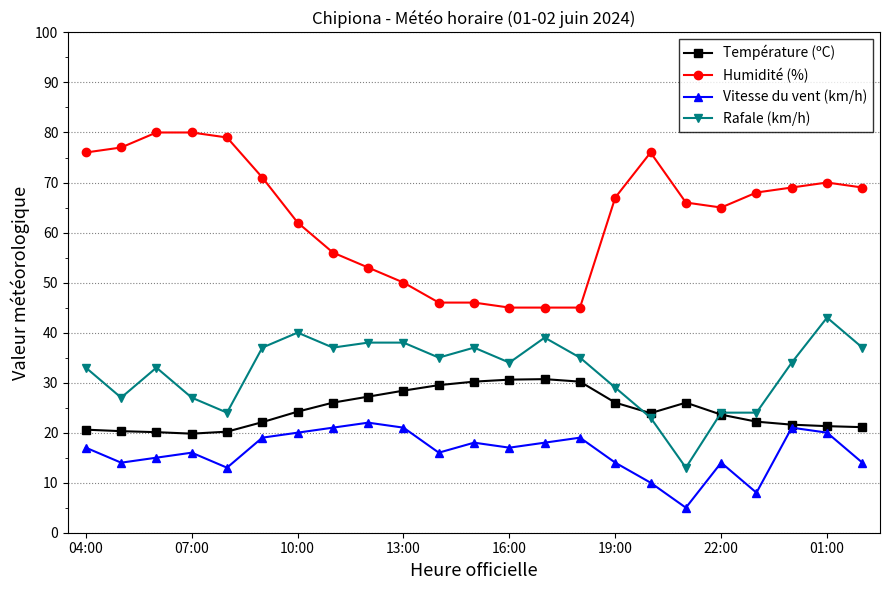

List the series in order of their overall mean, highest first.

Humidité (%), Rafale (km/h), Température (ºC), Vitesse du vent (km/h)